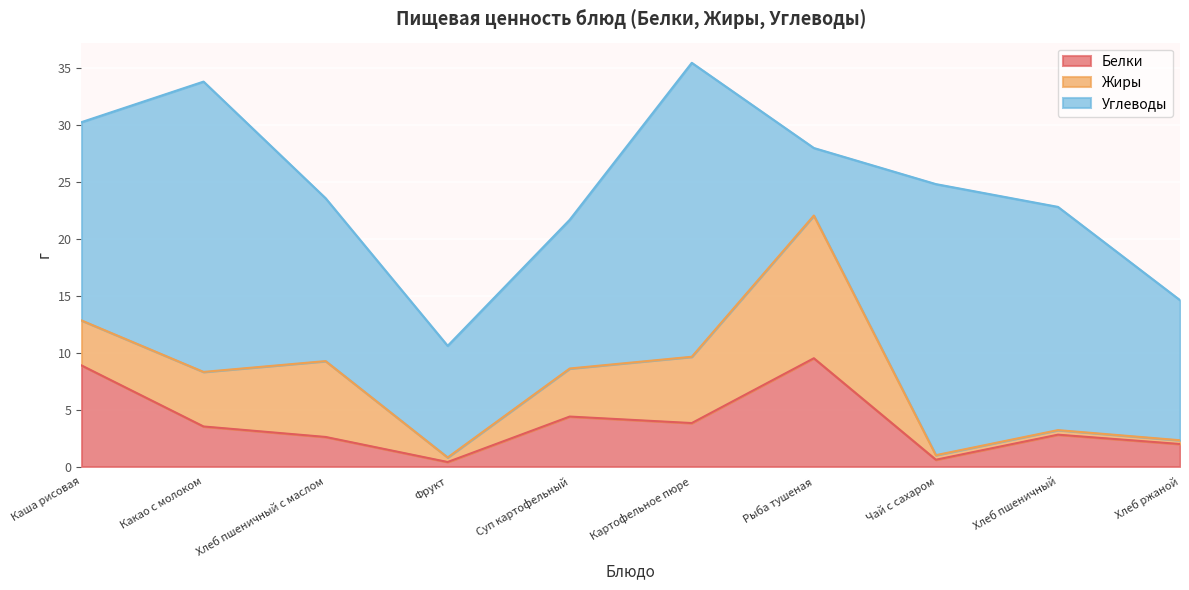

What value does the Жиры series have at Какао с молоком?

4.8